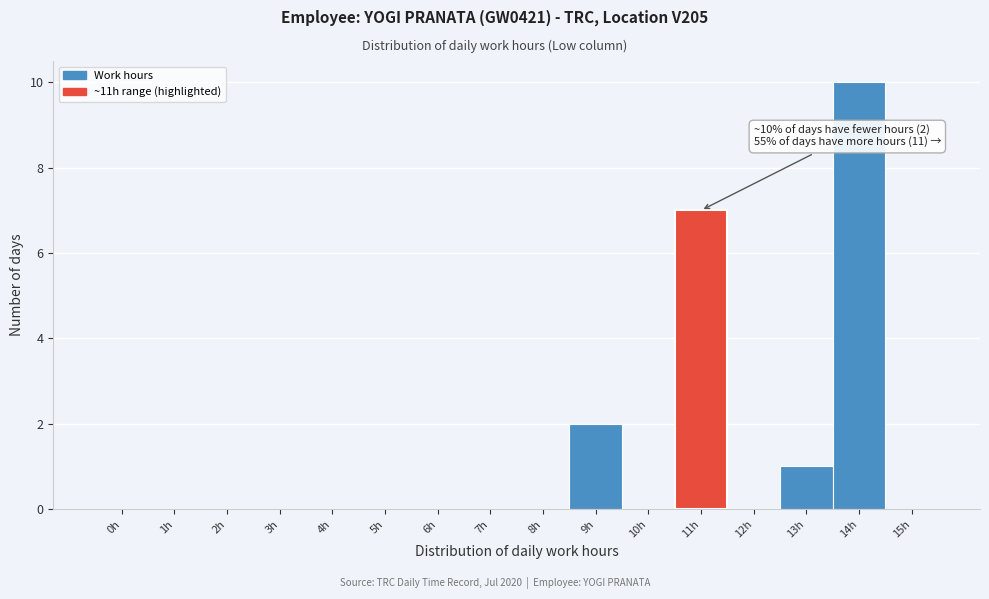

Reading left to right, extract all data points from this chart.

0h=0	1h=0	2h=0	3h=0	4h=0	5h=0	6h=0	7h=0	8h=0	9h=2	10h=0	11h=7	12h=0	13h=1	14h=10	15h=0